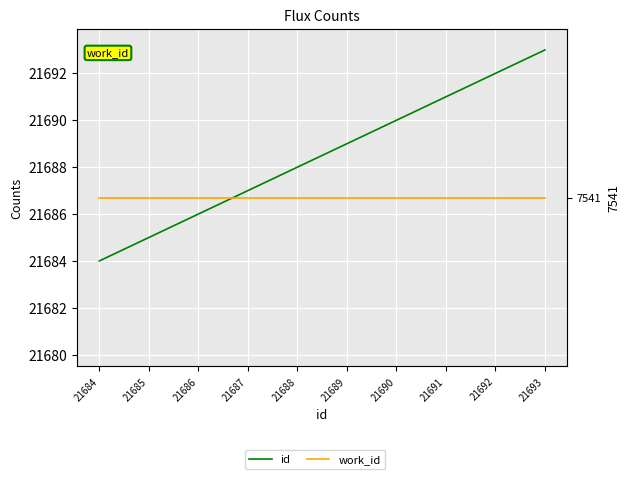

Rank the series by their average value, from highest to lowest.

id, work_id